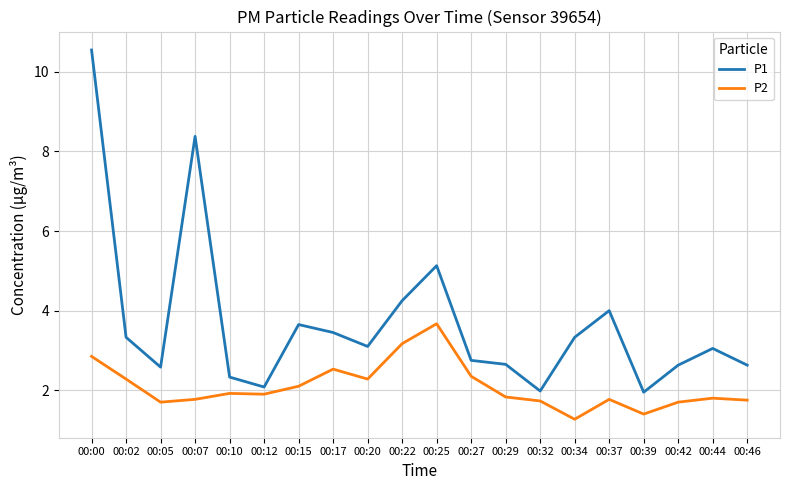

True or false: P2 and P1 intersect in this chart.

False